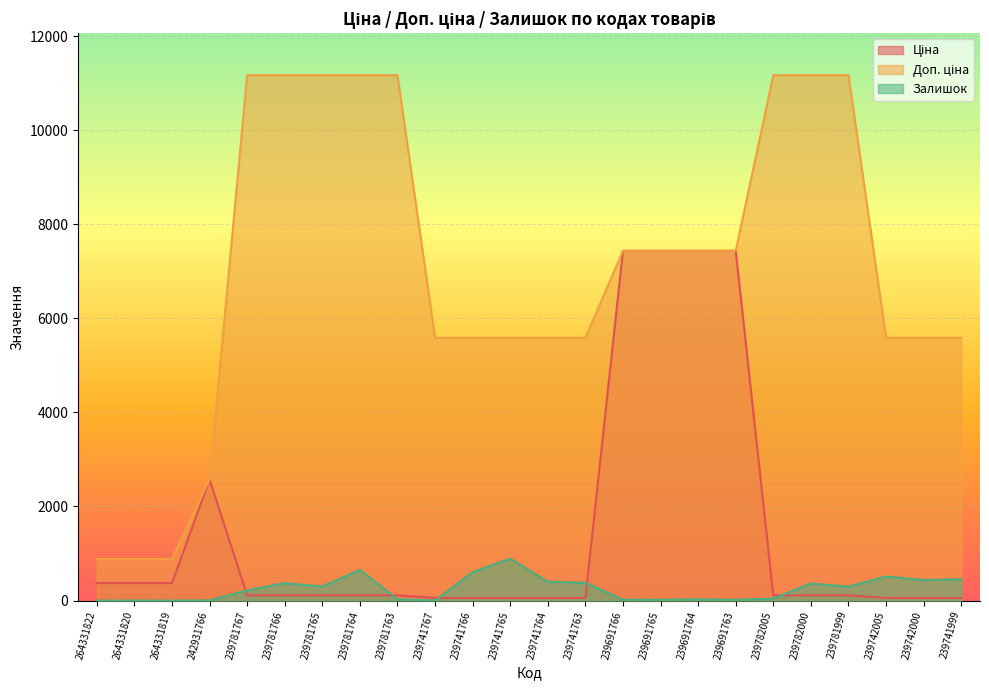

Reading left to right, what are all the values shown in this chart?

Ціна: 264331822=371.4	264331820=371.4	264331819=371.4	242931766=2572.0	239781767=111.7	239781766=111.7	239781765=111.7	239781764=111.7	239781763=111.7	239741767=55.9	239741766=55.9	239741765=55.9	239741764=55.9	239741763=55.9	239691766=7436.2	239691765=7436.2	239691764=7436.2	239691763=7436.2	239782005=111.7	239782000=111.7	239781999=111.7	239742005=55.9	239742000=55.9	239741999=55.9
Доп. ціна: 264331822=883.0	264331820=883.0	264331819=883.0	242931766=2572.0	239781767=11169.0	239781766=11169.0	239781765=11169.0	239781764=11169.0	239781763=11169.0	239741767=5585.0	239741766=5585.0	239741765=5585.0	239741764=5585.0	239741763=5585.0	239691766=7436.2	239691765=7436.2	239691764=7436.2	239691763=7436.2	239782005=11169.0	239782000=11169.0	239781999=11169.0	239742005=5585.0	239742000=5585.0	239741999=5585.0
Залишок: 264331822=0.0	264331820=1.0	264331819=0.0	242931766=3.0	239781767=217.0	239781766=370.0	239781765=299.0	239781764=653.0	239781763=28.0	239741767=2.0	239741766=604.0	239741765=891.0	239741764=400.0	239741763=380.0	239691766=17.0	239691765=18.0	239691764=27.0	239691763=17.0	239782005=41.0	239782000=363.0	239781999=296.0	239742005=510.0	239742000=437.0	239741999=453.0